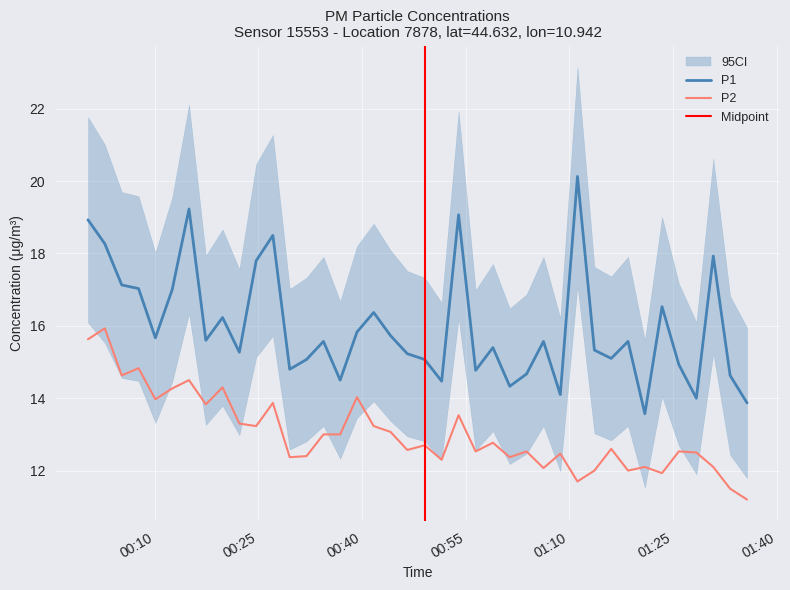

What is the highest value of the P1 series?

20.1